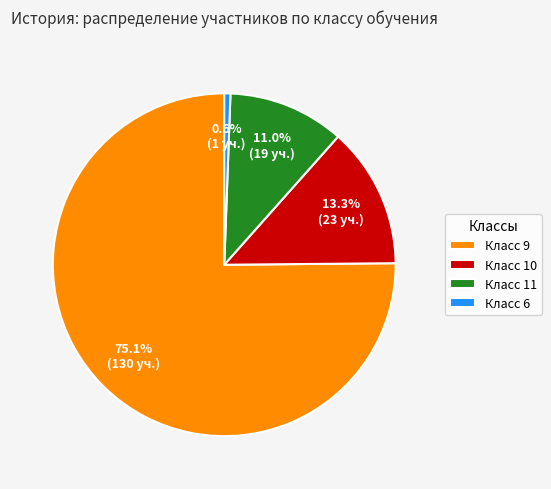

How many segments does this pie chart have?

4